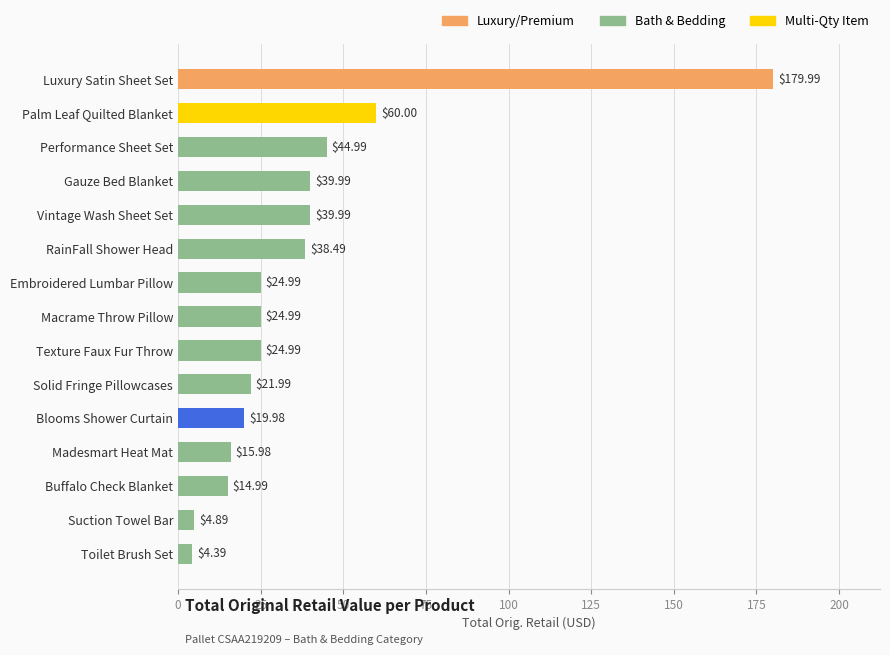

What is the change in value from Madesmart Heat Mat to Palm Leaf Quilted Blanket?

+44.0